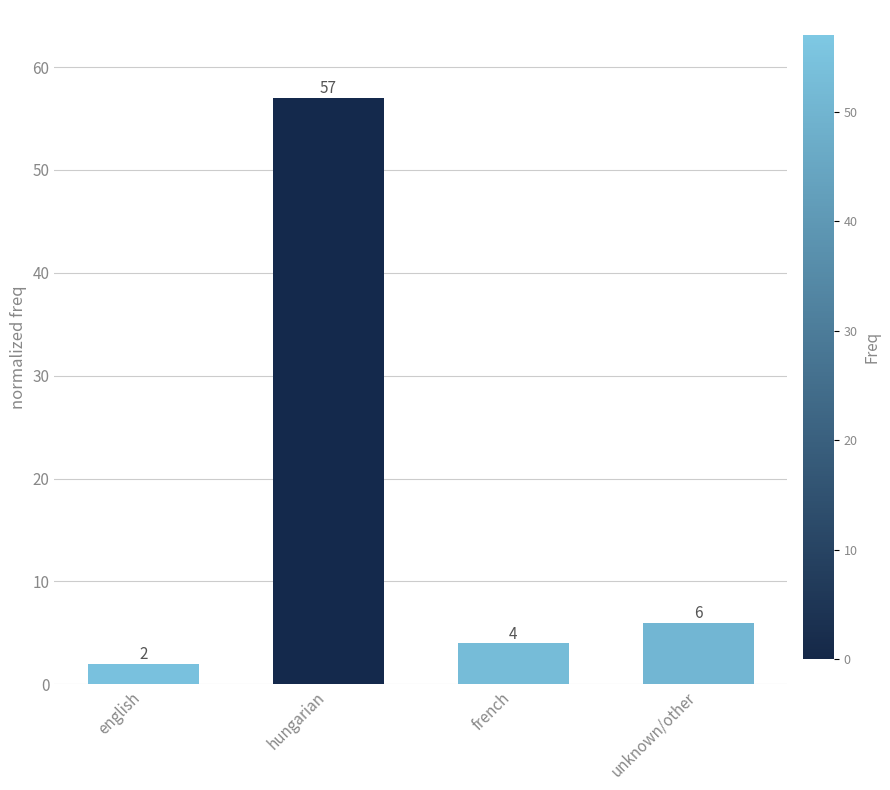

Reading right to left, what are all the values shown in this chart?

unknown/other=6	french=4	hungarian=57	english=2